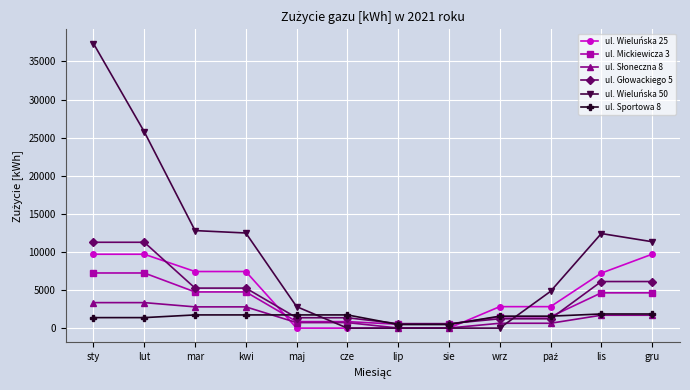

Which series has the largest total across all categories?

ul. Wieluńska 50